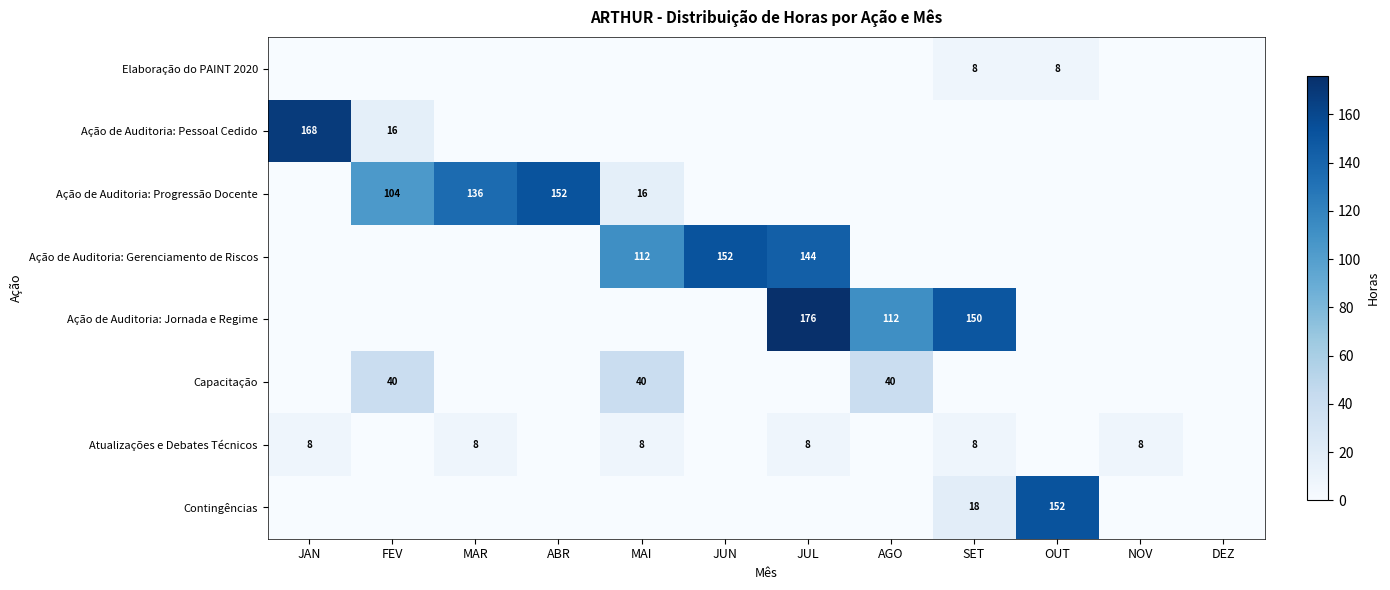

The value of Atualizações e Debates Técnicos at SET is 14. True or false?

False